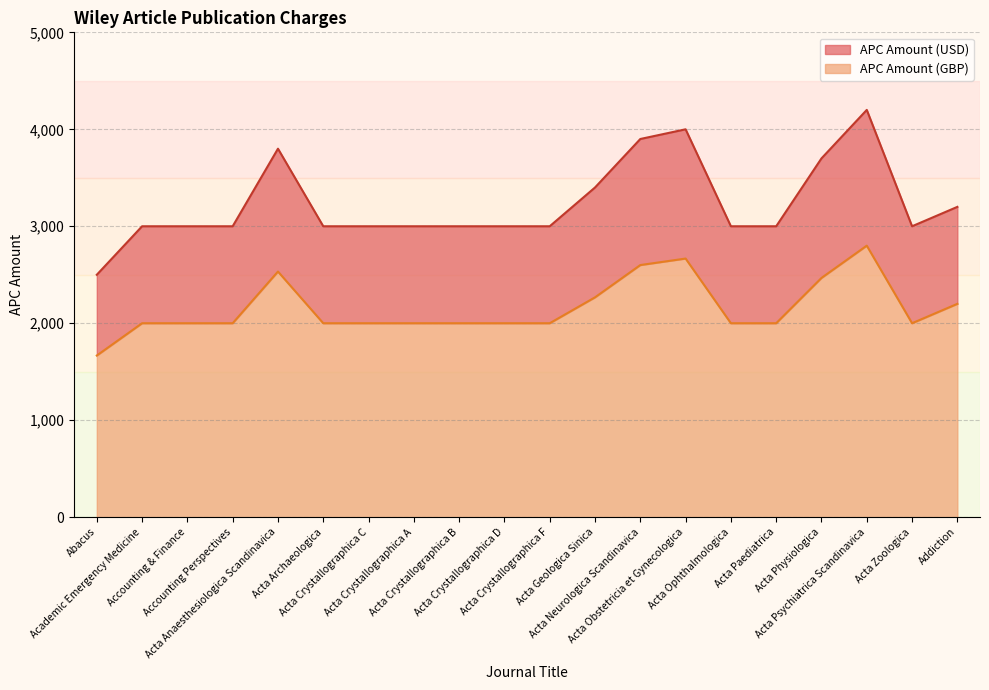

How many lines are shown in the chart?

2